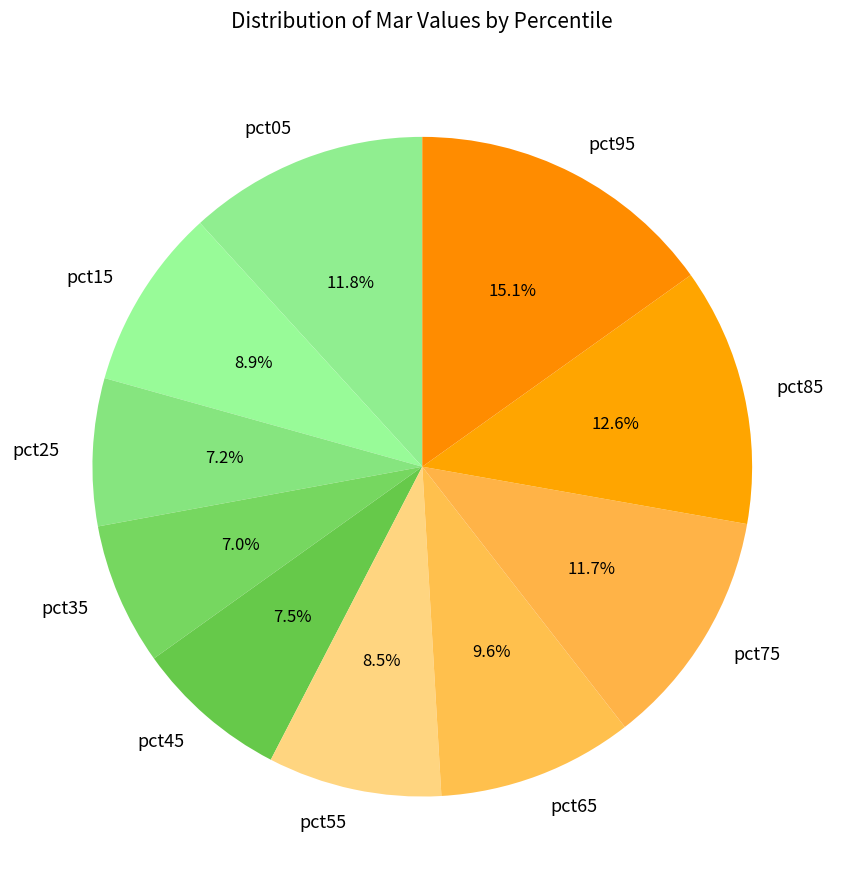

Does pct05 account for over 50% of the chart?

No